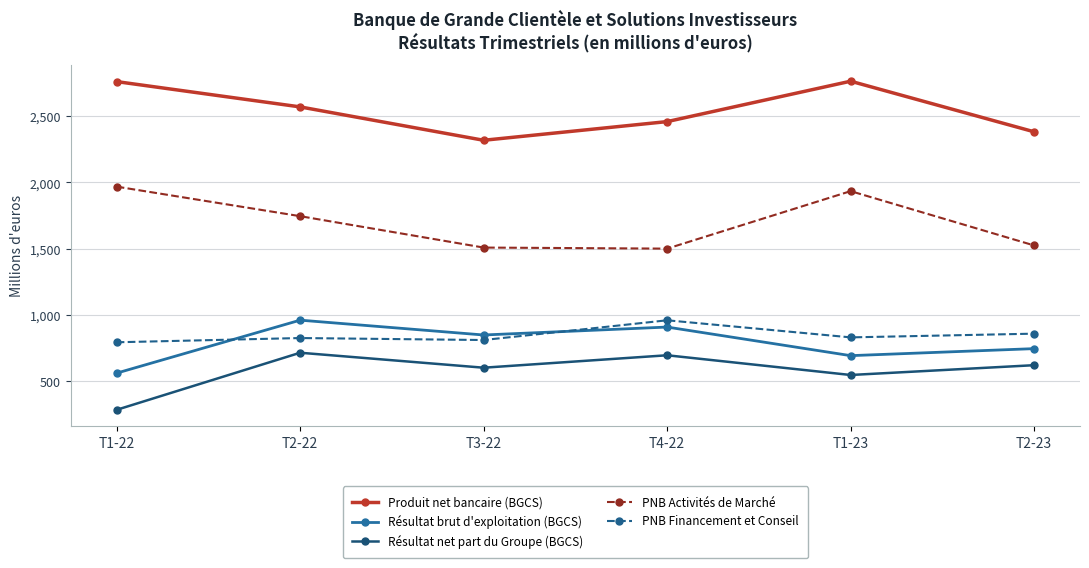

Is it true that Résultat brut d'exploitation (BGCS) equals 560.1 at T1-22?

True